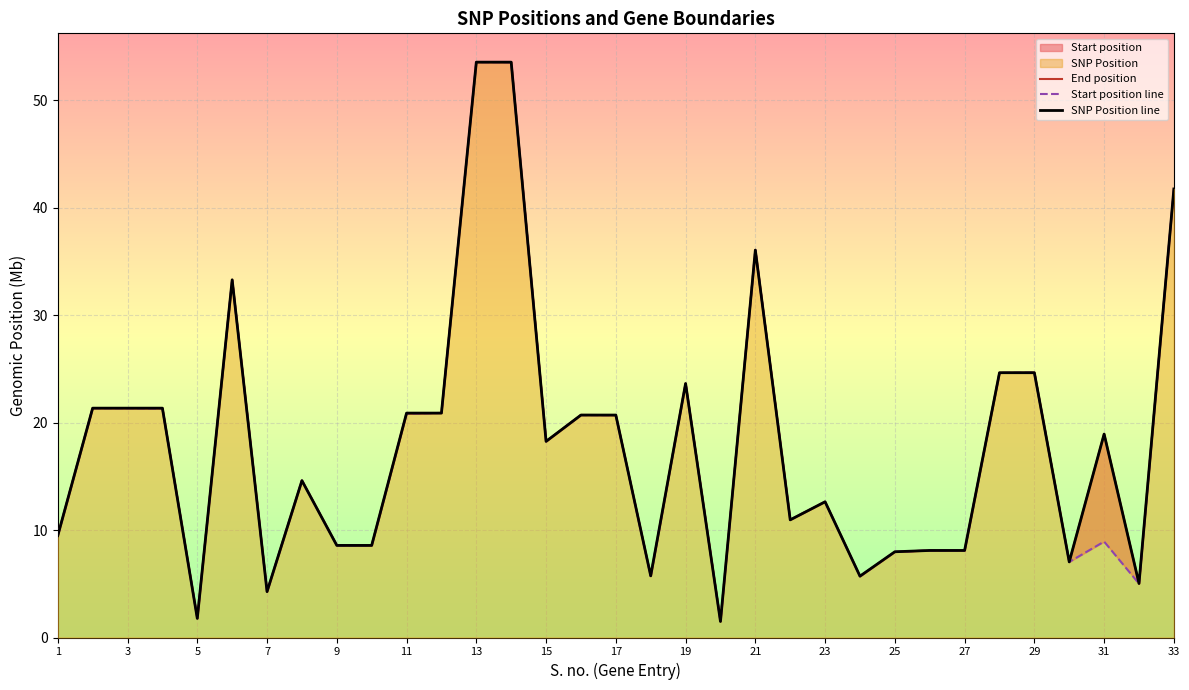

The SNP Position line series shows 0.9 at 7. True or false?

False